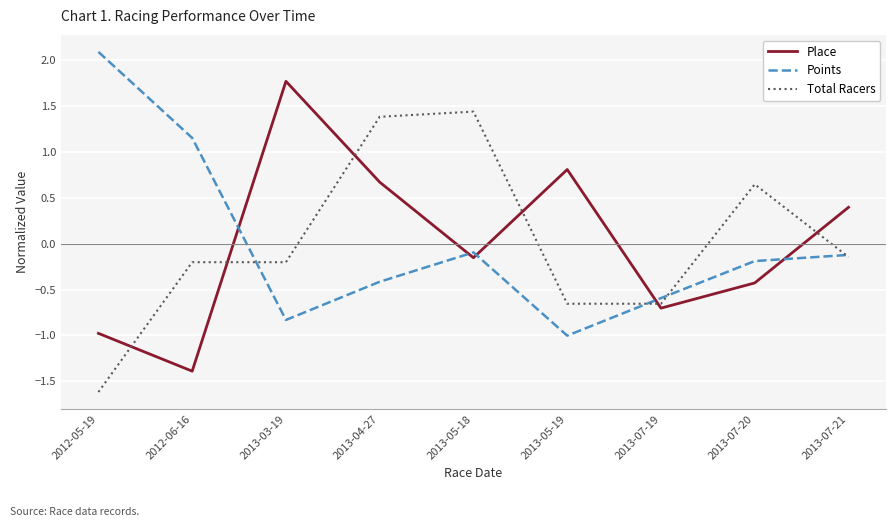

In Place, how many points are higher than both neighbors (excluding endpoints)?

2